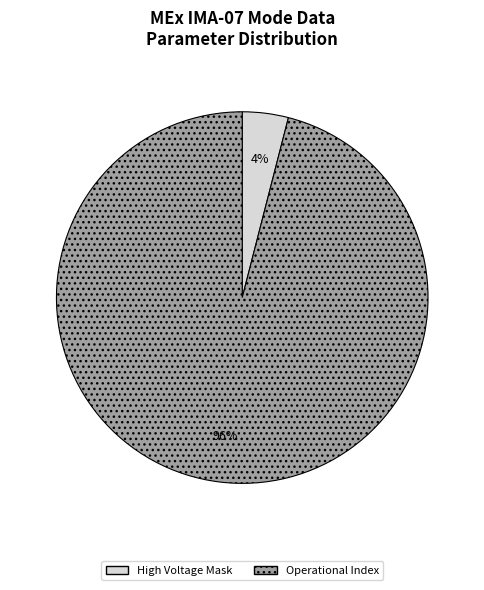

True or false: High Voltage Mask accounts for 15% of the total.

False